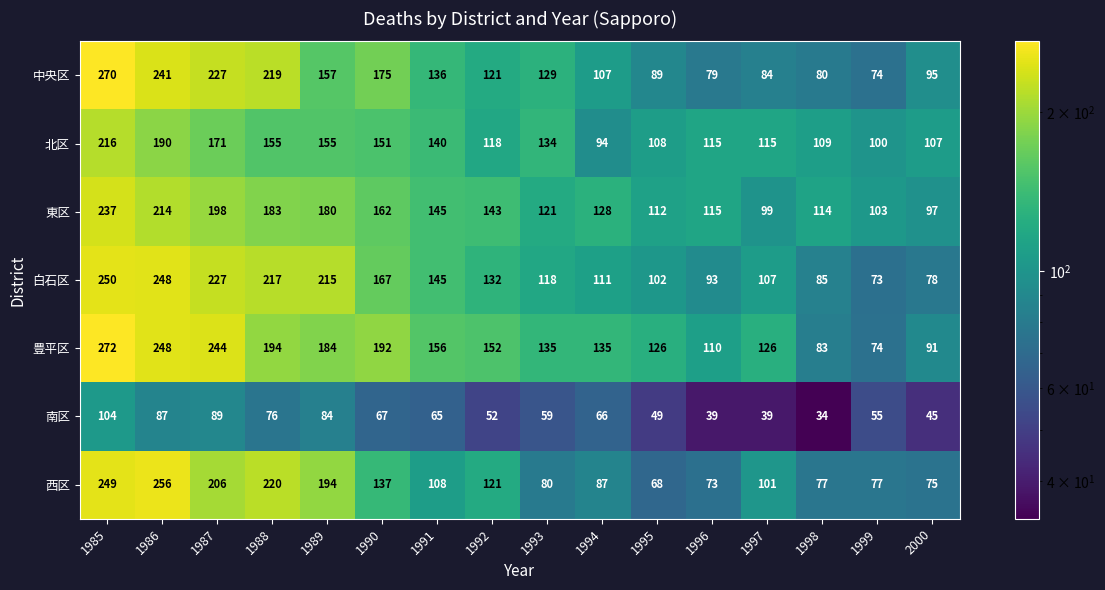

True or false: 西区 has a value of 220 at 1990.

False